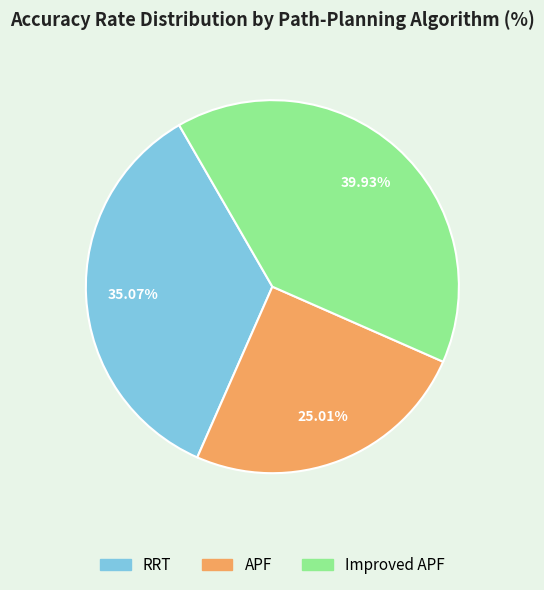

What percentage do RRT and APF together represent?

60.1%